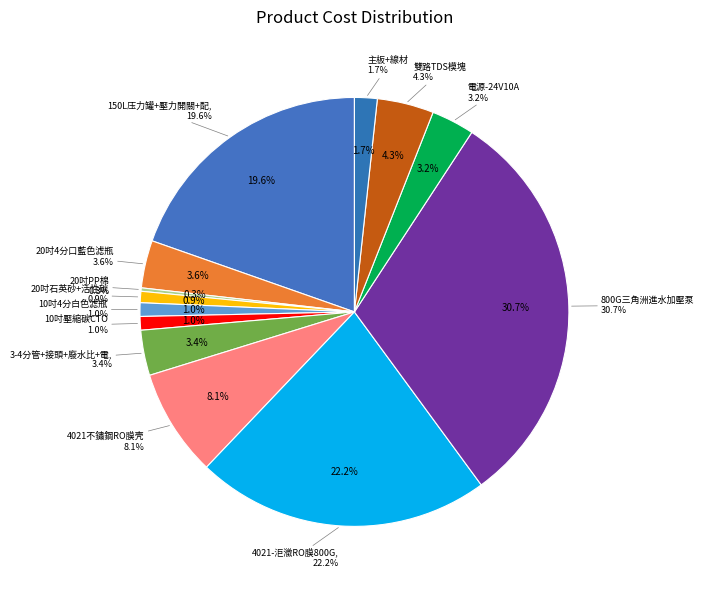

Which slice is the smallest?

20吋PP棉